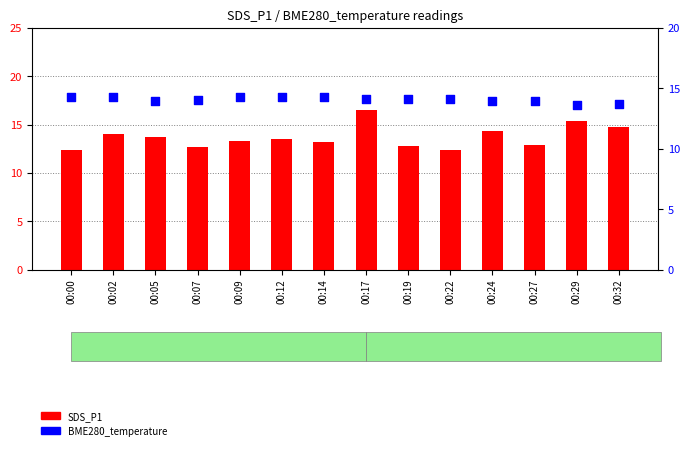

At which category is the sum across all series the highest?

00:17